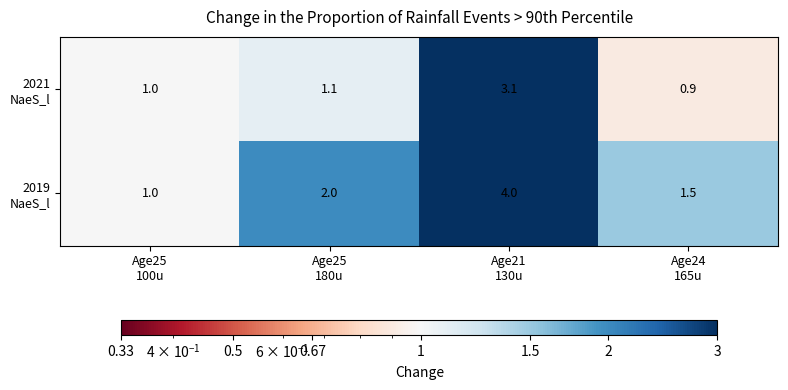

Which category has the highest value across all series?

Age21
130u